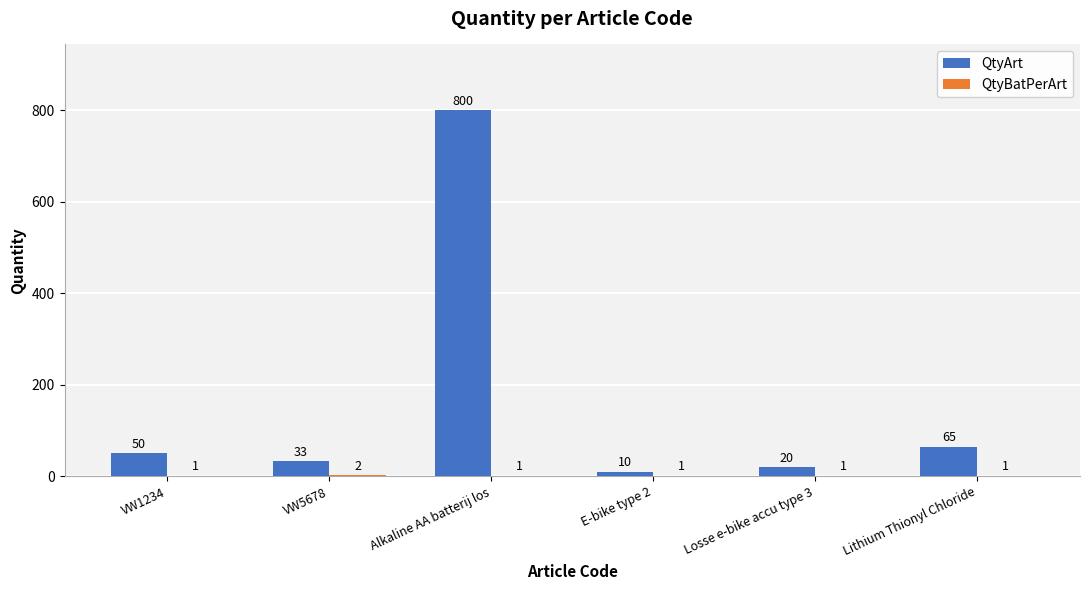

Which series changed the most between VW1234 and Losse e-bike accu type 3?

QtyArt